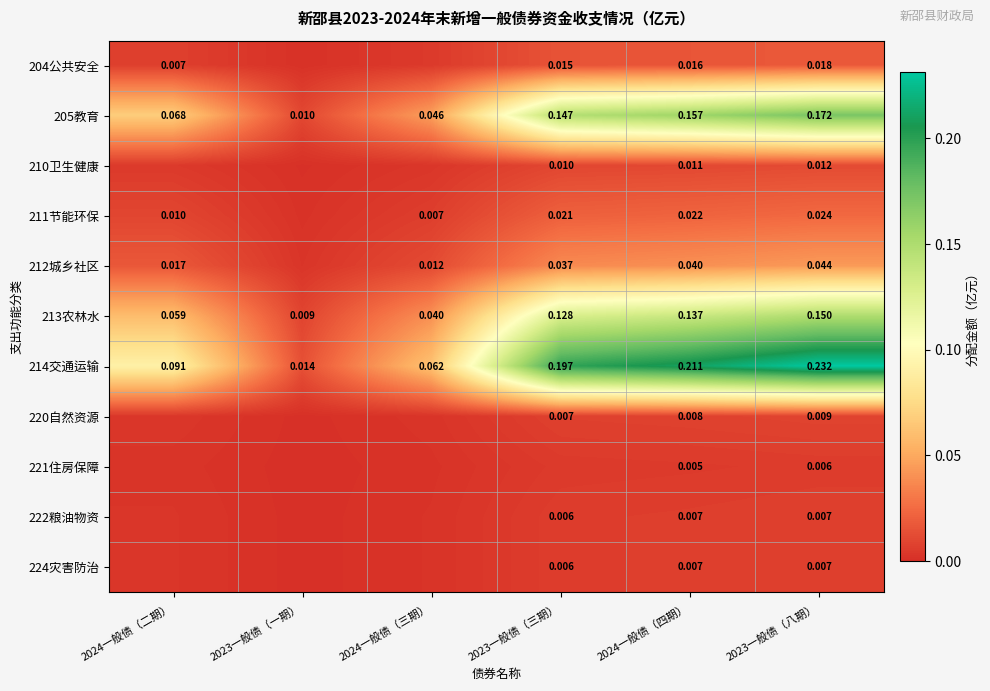

The 220自然资源 series shows 0.0 at 2023一般债（三期）. True or false?

False